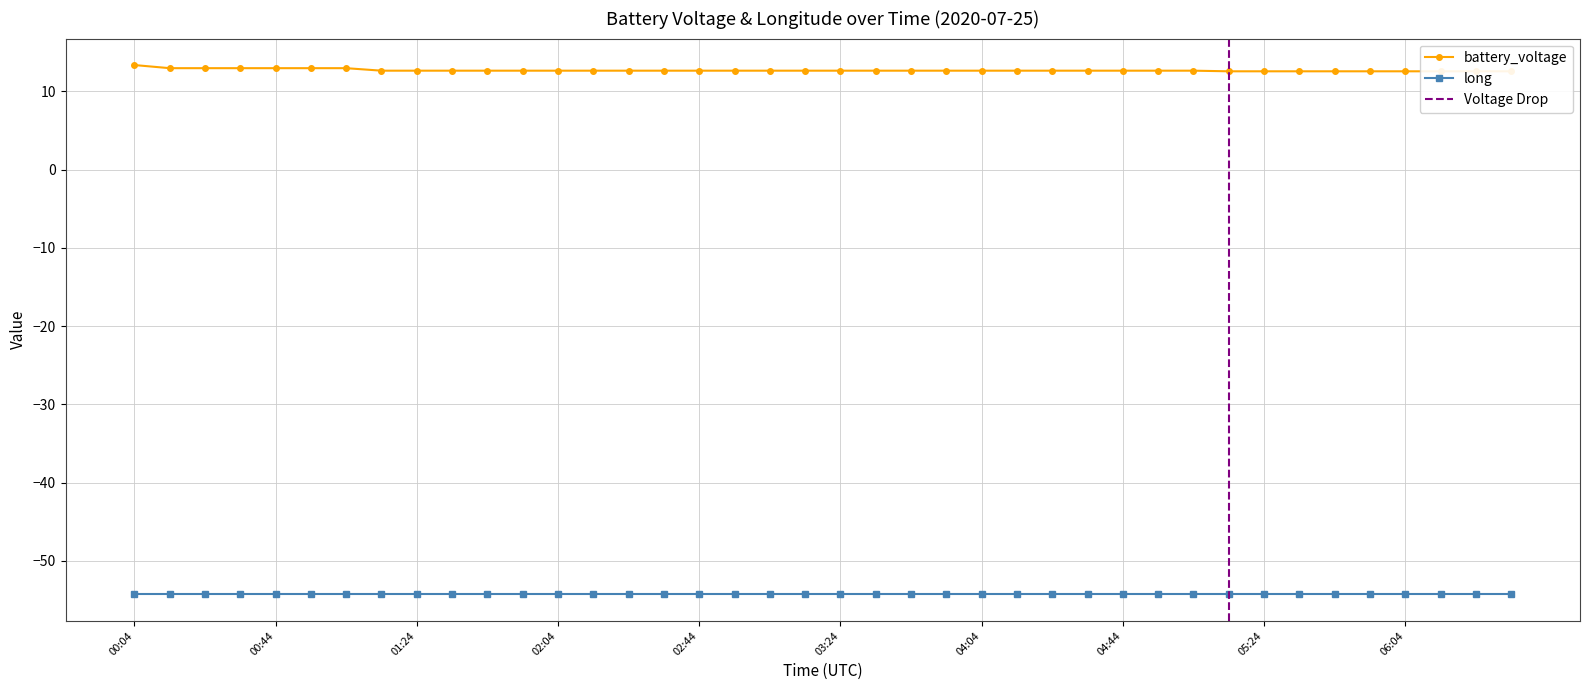

Rank the categories by value from highest to lowest.

00:04, 00:14, 00:24, 00:34, 00:44, 00:54, 01:04, 01:14, 01:24, 01:34, 01:44, 01:54, 02:04, 02:14, 02:24, 02:34, 02:44, 02:54, 03:04, 03:14, 03:24, 03:34, 03:44, 03:54, 04:04, 04:14, 04:24, 04:34, 04:44, 04:54, 05:04, 05:14, 05:24, 05:34, 05:44, 05:54, 06:04, 06:14, 06:24, 06:34